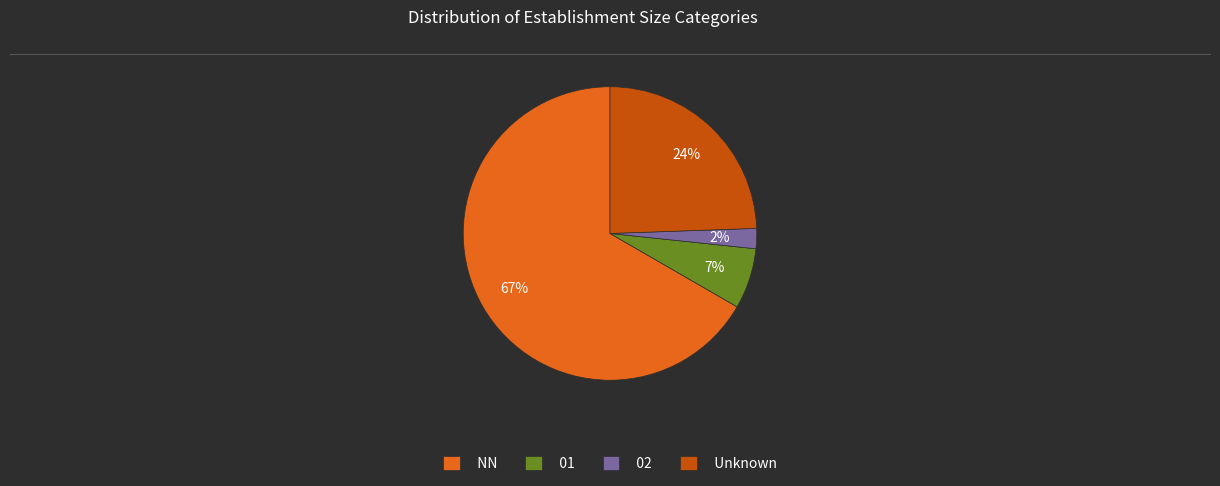

True or false: NN accounts for 54% of the total.

False